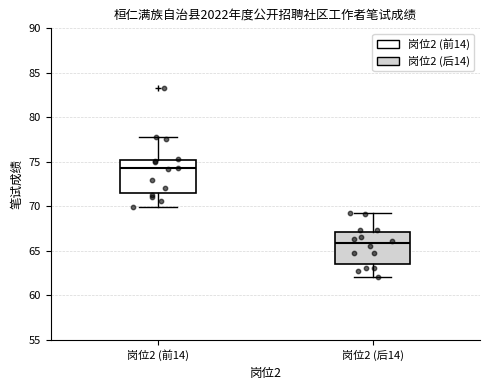

Reading left to right, transcribe this box plot: for each box, give where its median line is, the range the box spans, and where its two whiskers end, as read against the y-axis. The values are not printed on the chart, so give them approximately, as read against the axis.

岗位2 (前14): median 74.5, box 71.5 to 75.0, whiskers 70.0 to 78.0
岗位2 (后14): median 66.0, box 63.5 to 67.0, whiskers 62.0 to 69.5